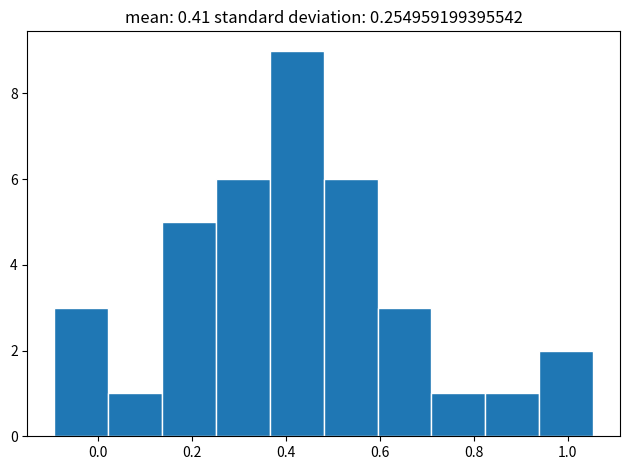

How tall is the bar that spans 0.82 to 0.94 on the x-axis? Neither the bar edges nor the heights are printed on the chart, so give them approximately, as read against the axes.

1